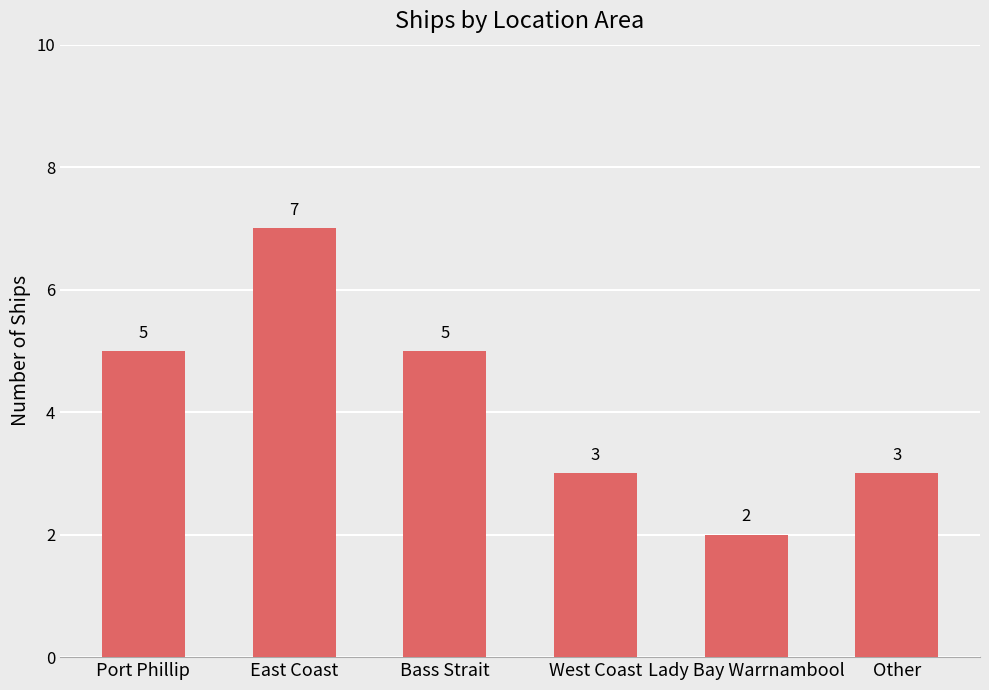

How many values are between 3 and 5?

4